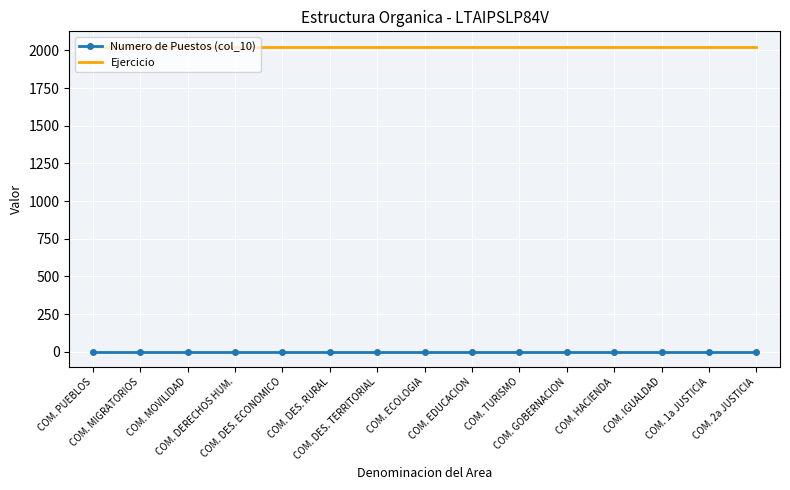

List the series in order of their peak value, highest first.

Ejercicio, Numero de Puestos (col_10)